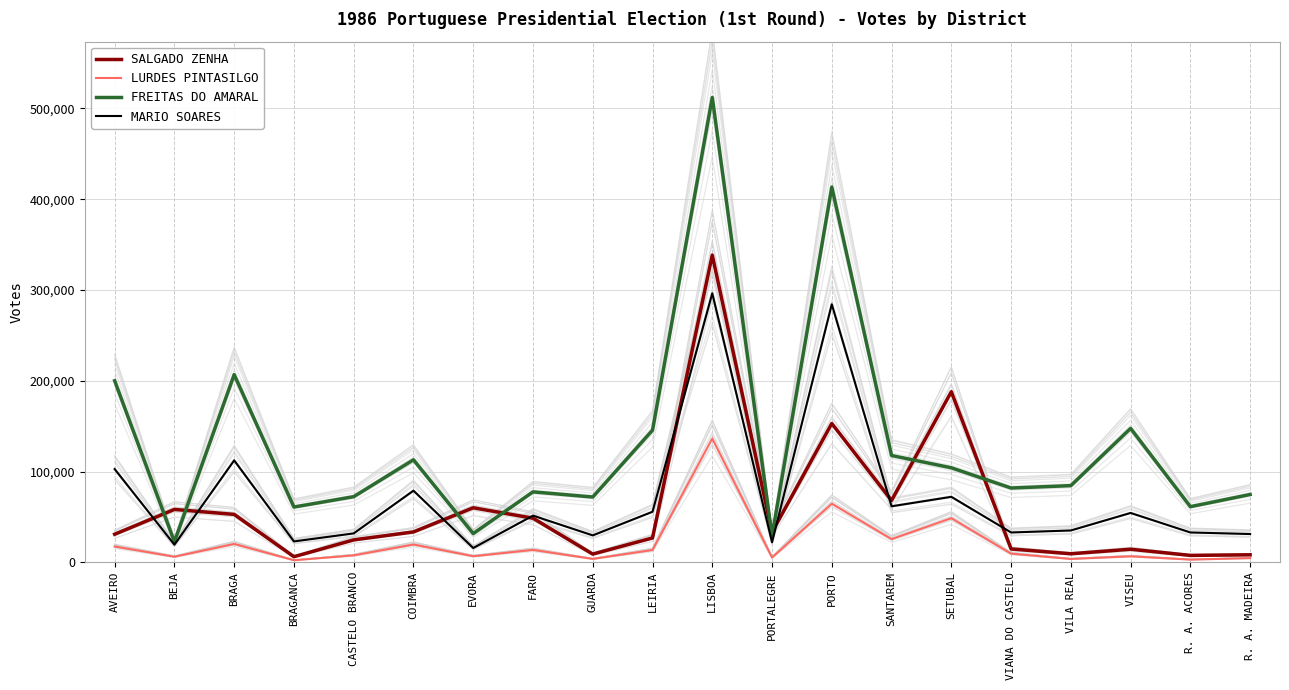

The value of LURDES PINTASILGO at R. A. MADEIRA is 4586. True or false?

True